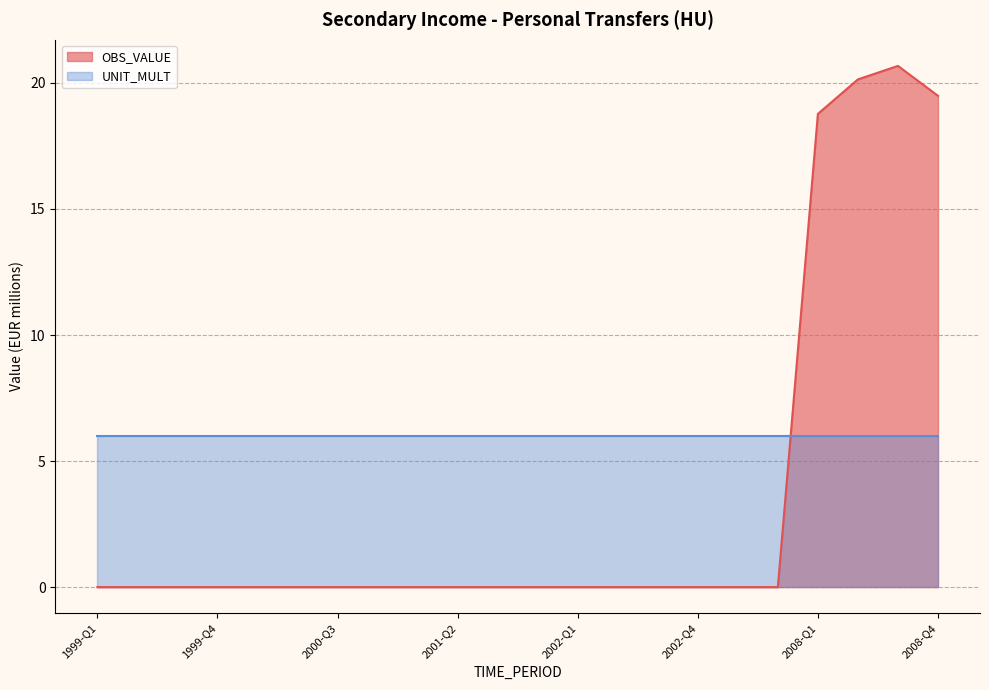

What position from the left is 2002-Q4?

16